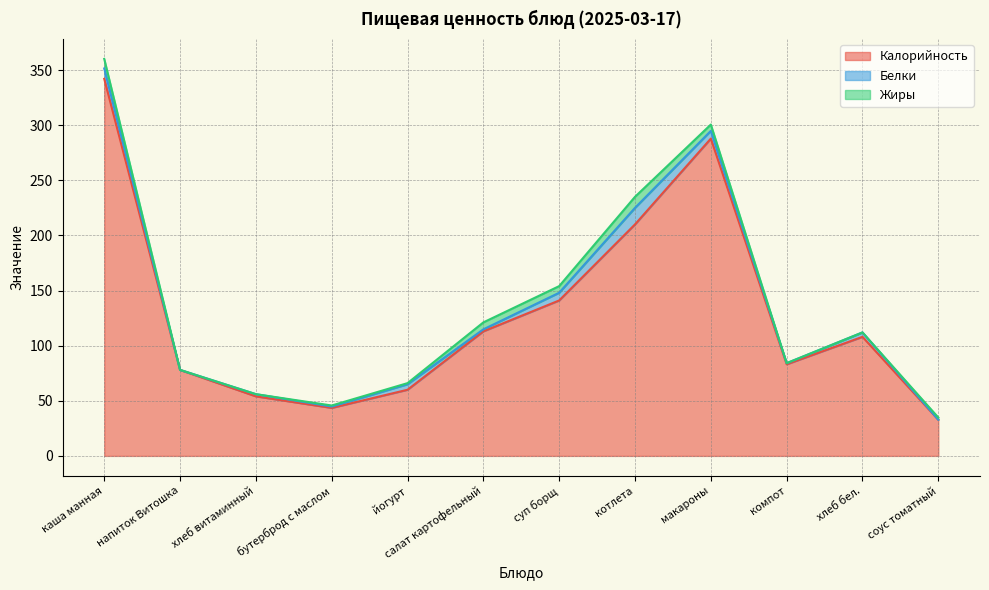

In Жиры, how many points are higher than both neighbors (excluding endpoints)?

2